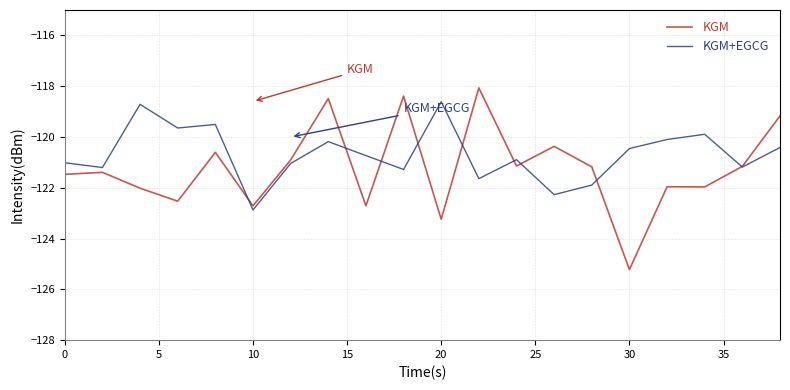

Which series has the largest total across all categories?

KGM+EGCG